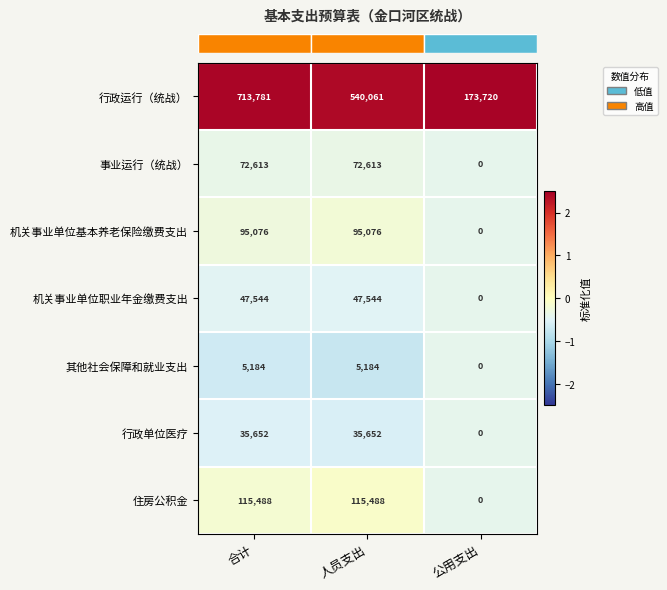

List the series in order of their peak value, highest first.

行政运行（统战）, 住房公积金, 机关事业单位基本养老保险缴费支出, 事业运行（统战）, 机关事业单位职业年金缴费支出, 行政单位医疗, 其他社会保障和就业支出